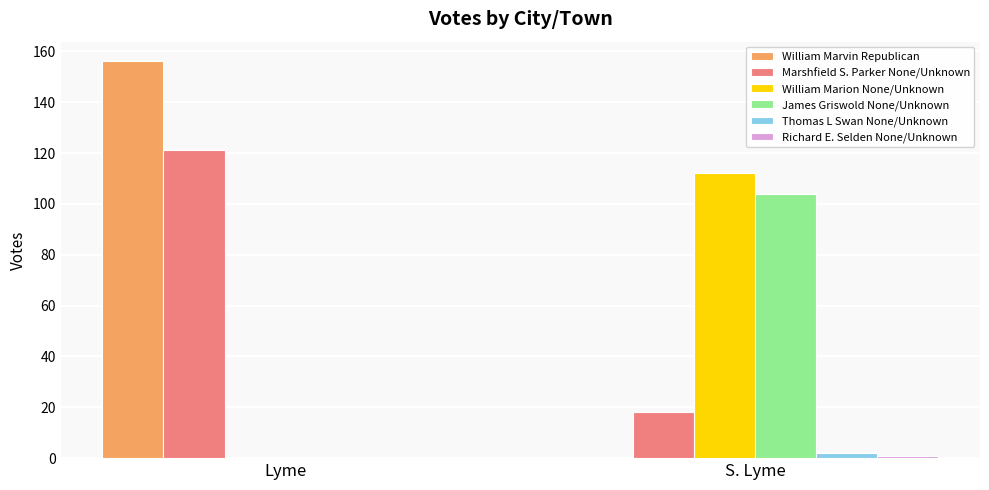

What is the average value of the William Marvin Republican series?

78